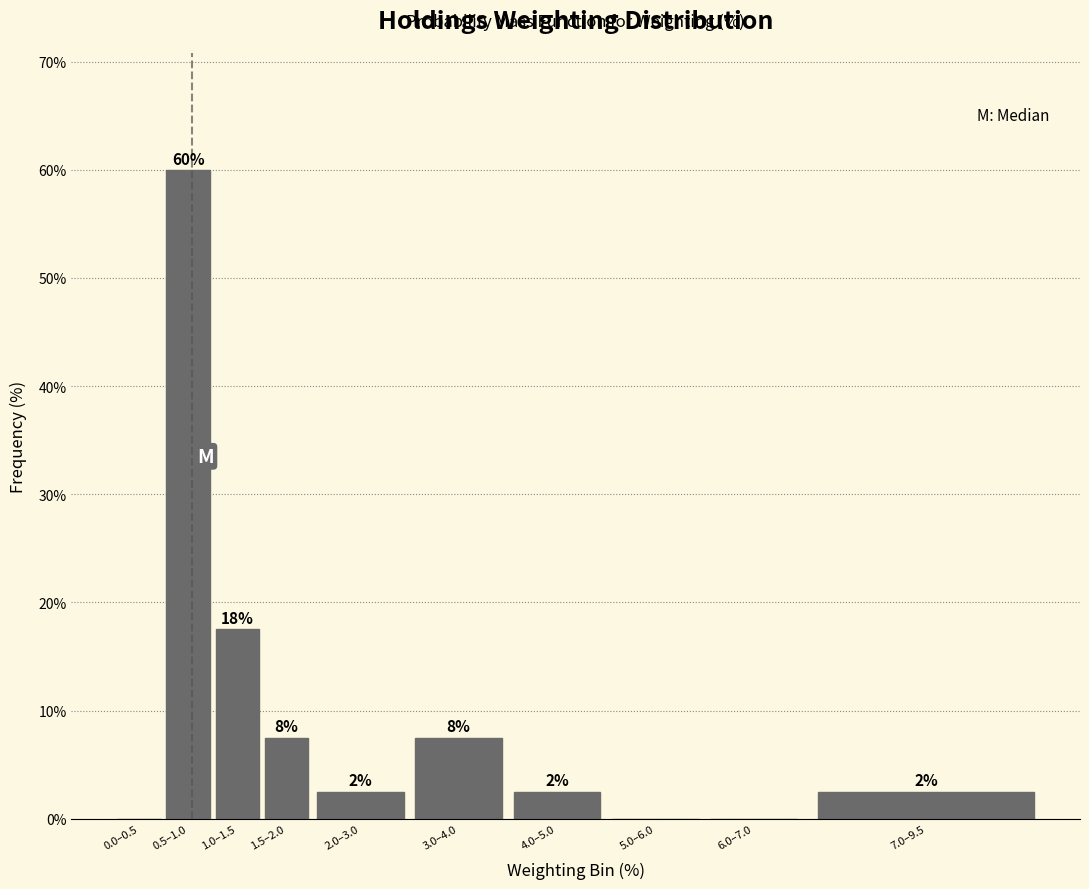

Are the bars horizontal?

No